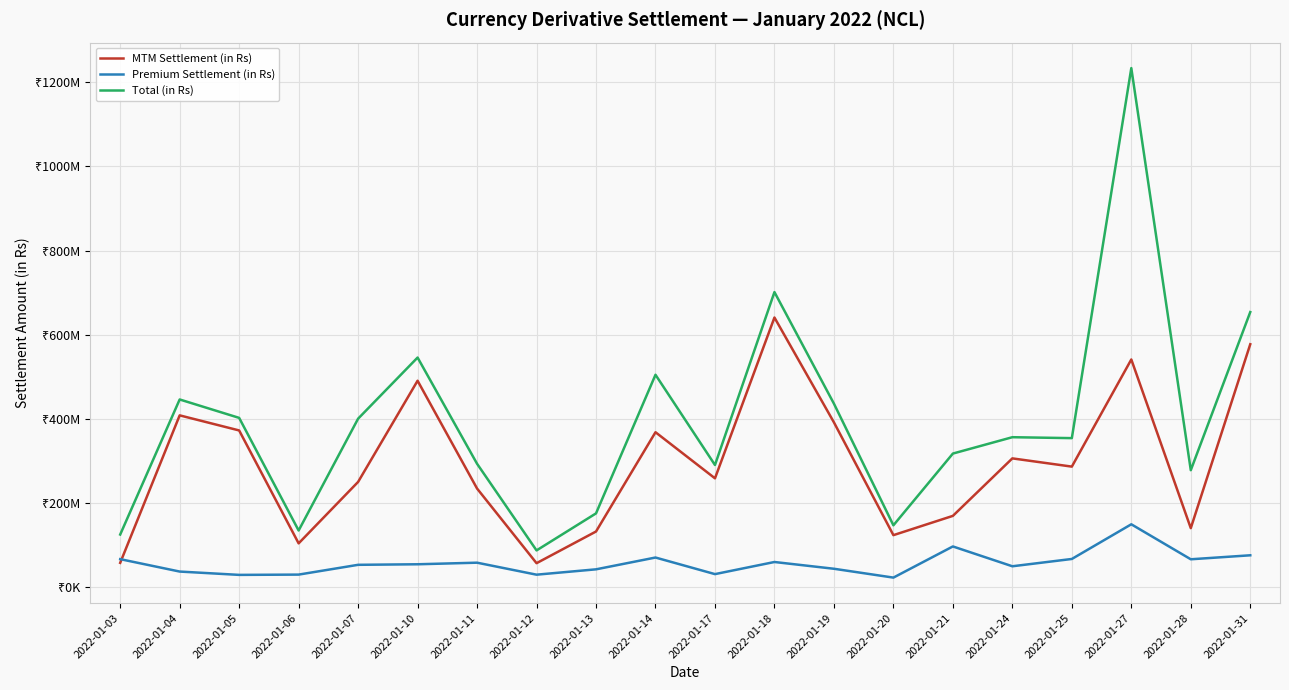

Is this an area chart (filled region under the line)?

No